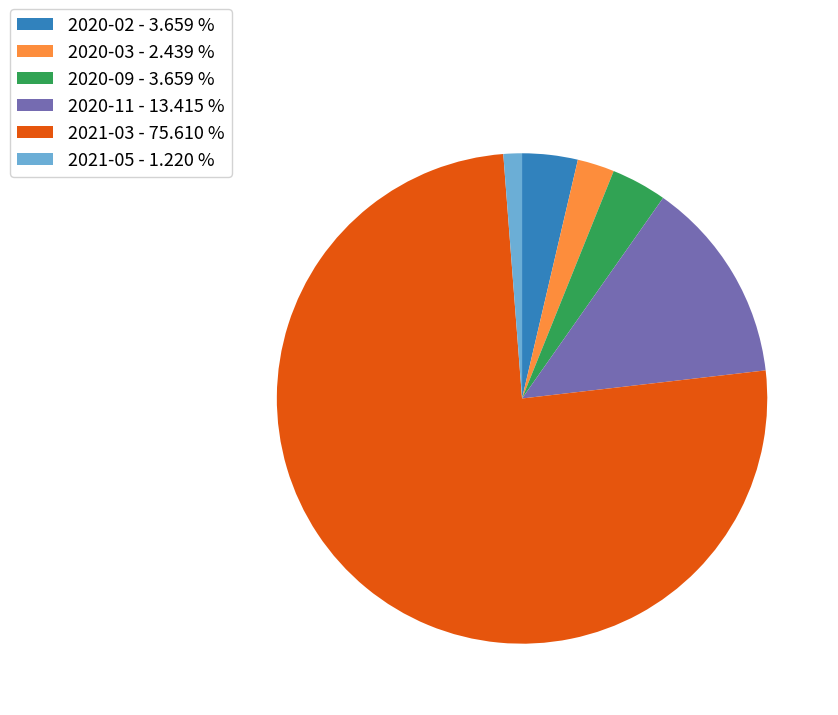

Approximately how many times larger is the value at 2021-03 - 75.610 % compared to 2021-05 - 1.220 %?

62.0